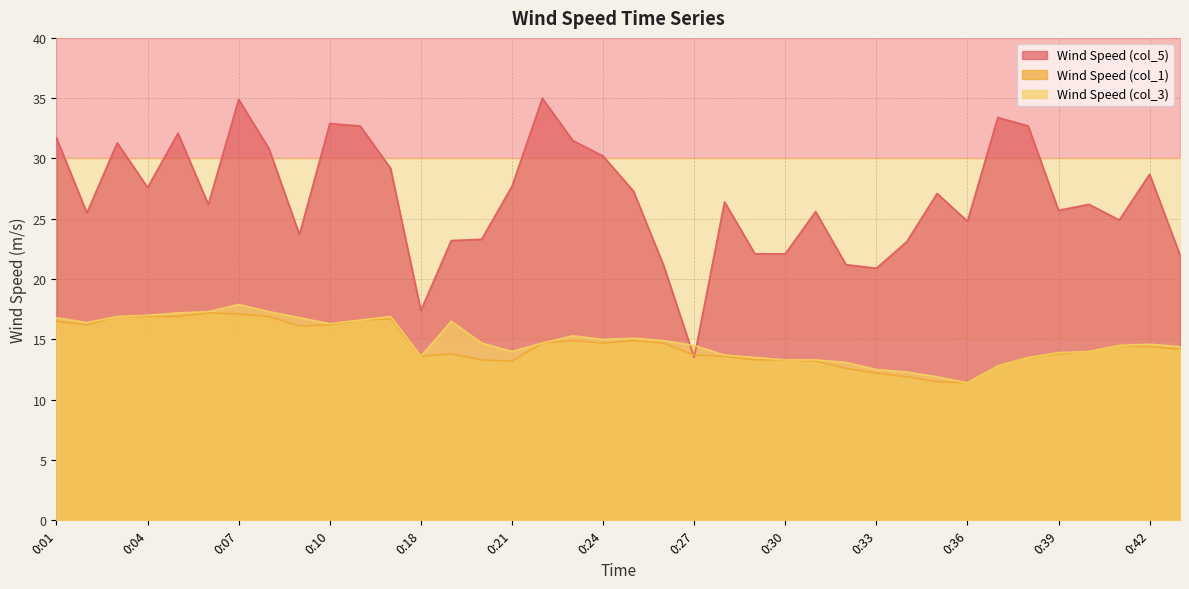

The value of Wind Speed (col_1) at 0:31 is 13.2. True or false?

True